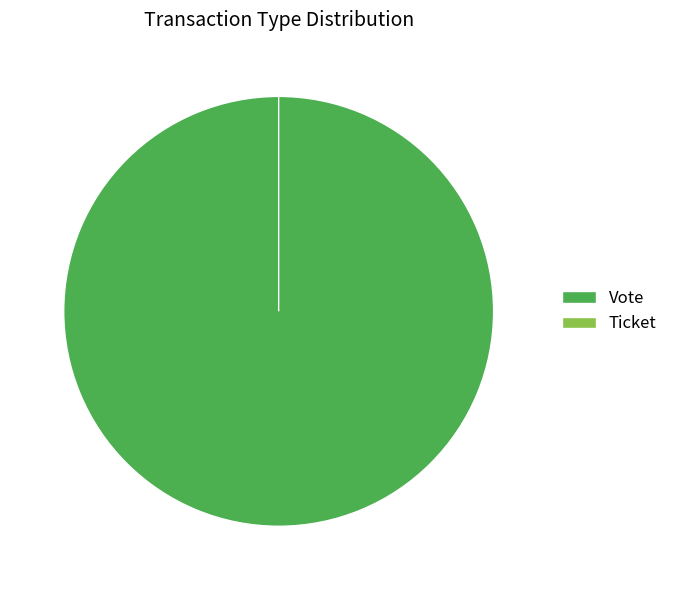

To the nearest percent, what percentage of the pie is Vote?

100%